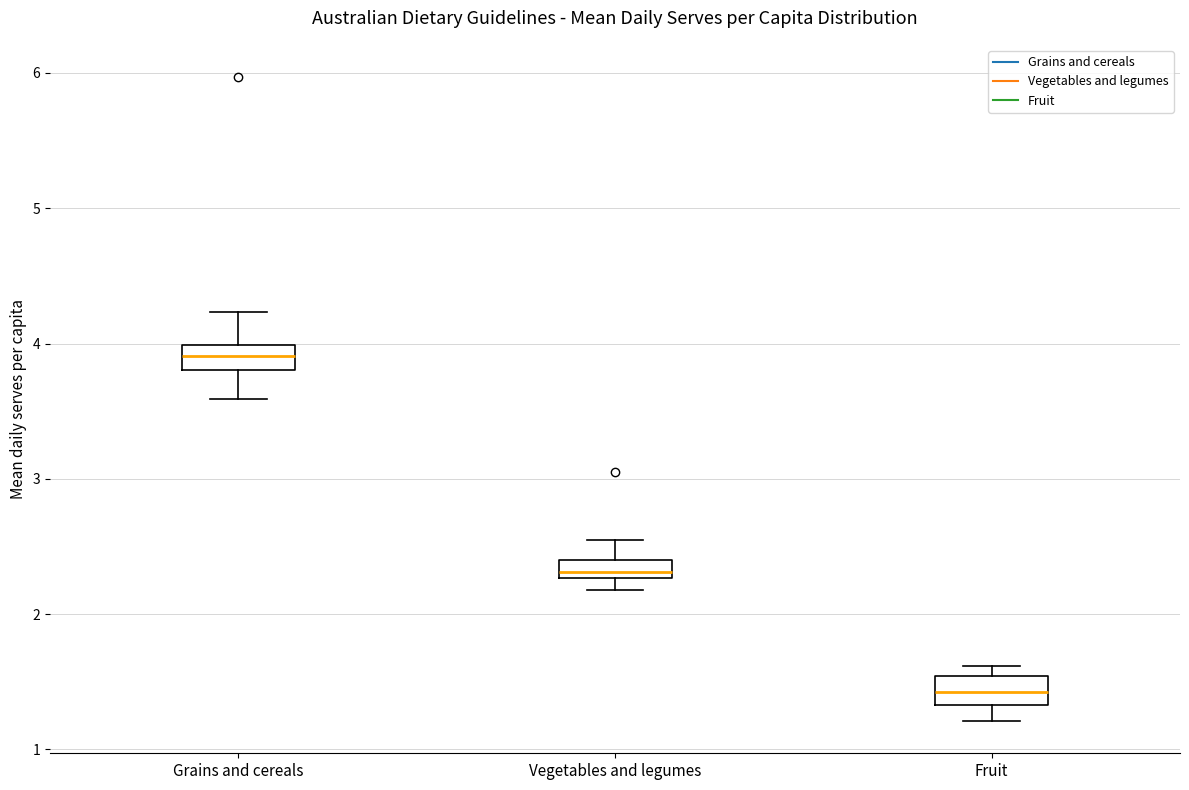

Where does the upper whisker of the box for Grains and cereals end on the y-axis? The values are not printed on the chart, so give them approximately, as read against the axis.

4.2